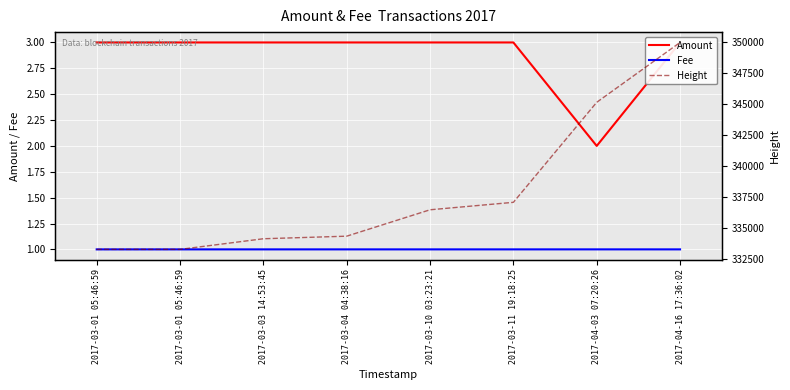

The value of Amount at 2017-04-16 17:36:02 is 1.8. True or false?

False